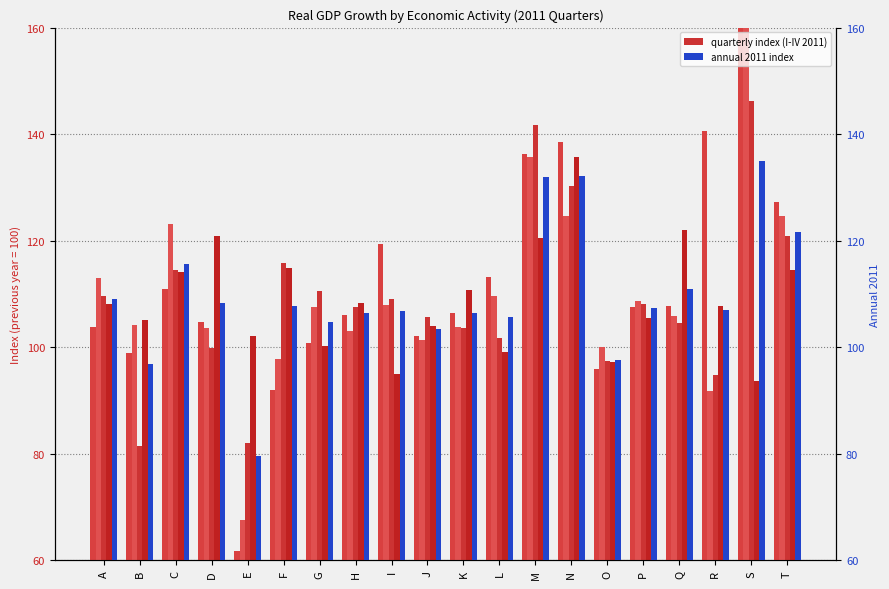

What is the minimum value shown in the chart?

61.8